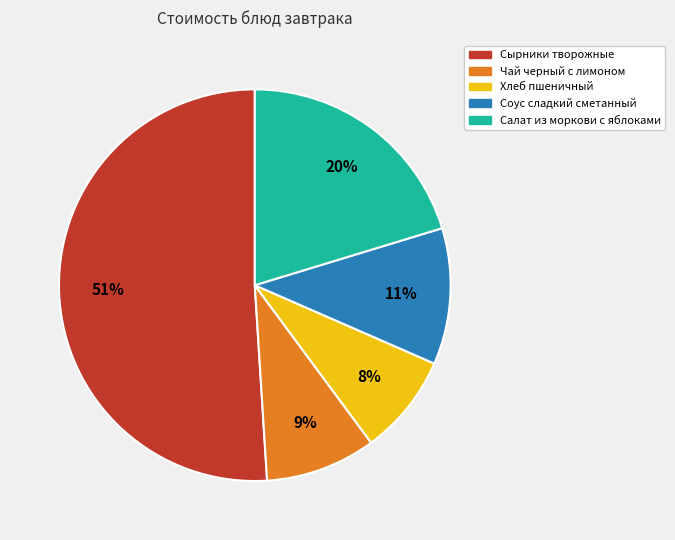

Is Сырники творожные the majority of the pie?

Yes